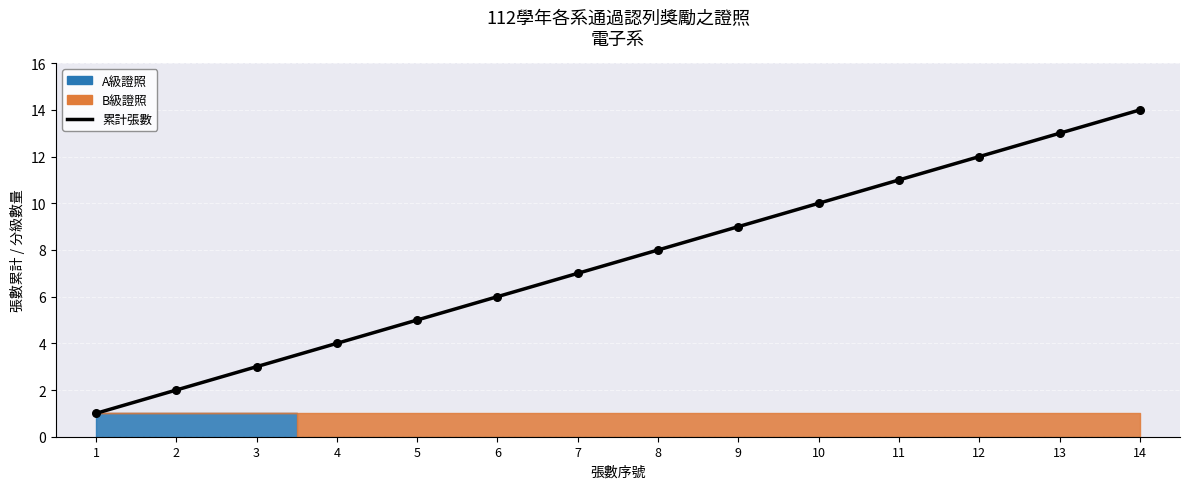

Which has a higher value, 8 or 7?

8